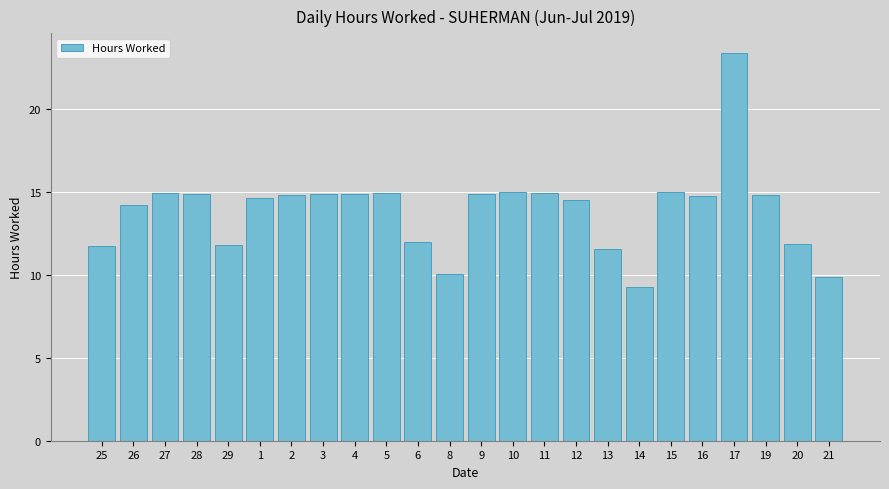

What position from the left is 25?

1